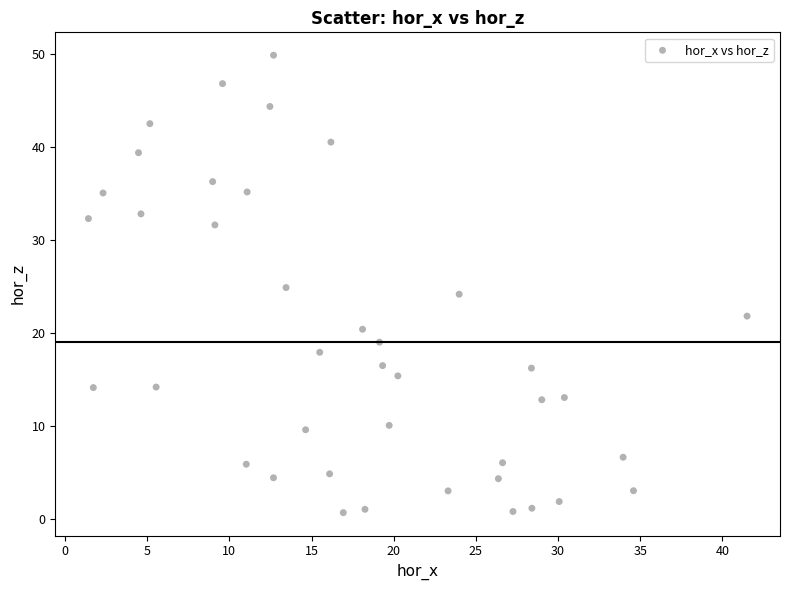

What is the range of Y values (max minus min)?

49.2